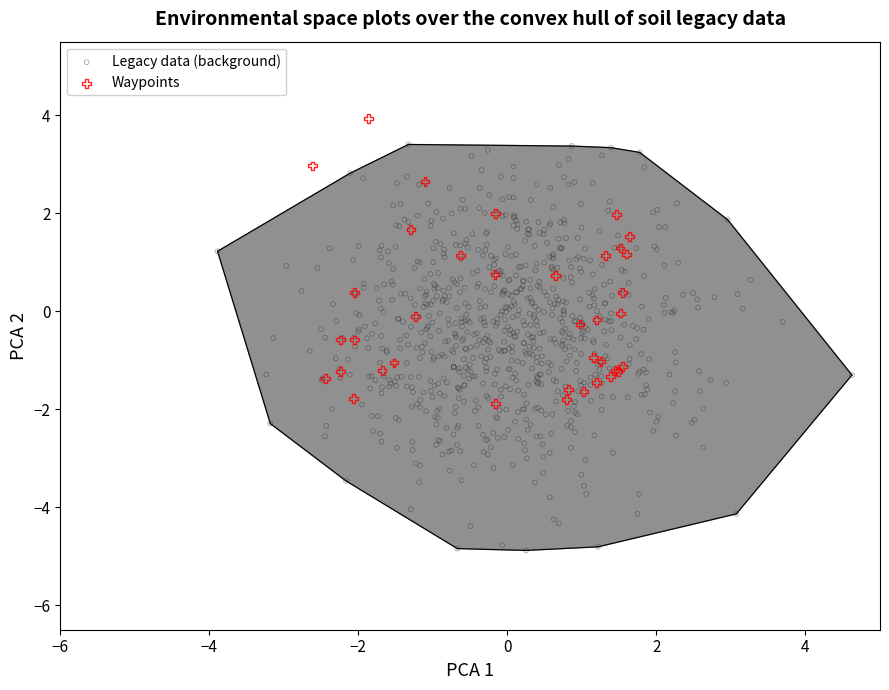

Which series contains the highest Y value?

Waypoints